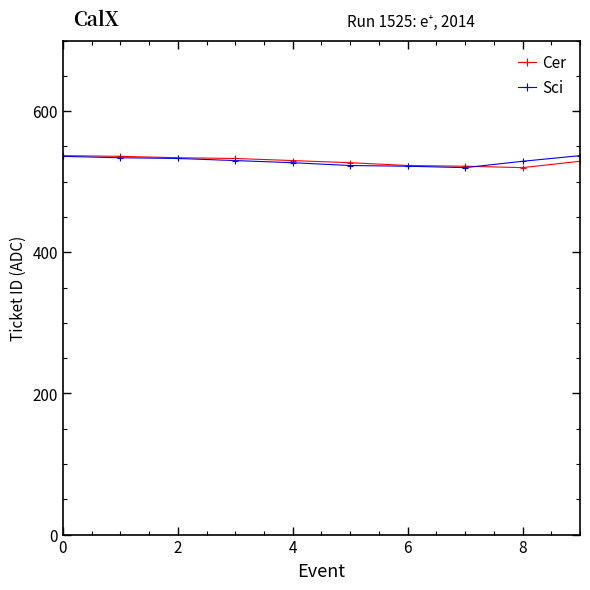

What is the value of the Sci point at the 3rd from the left?

533